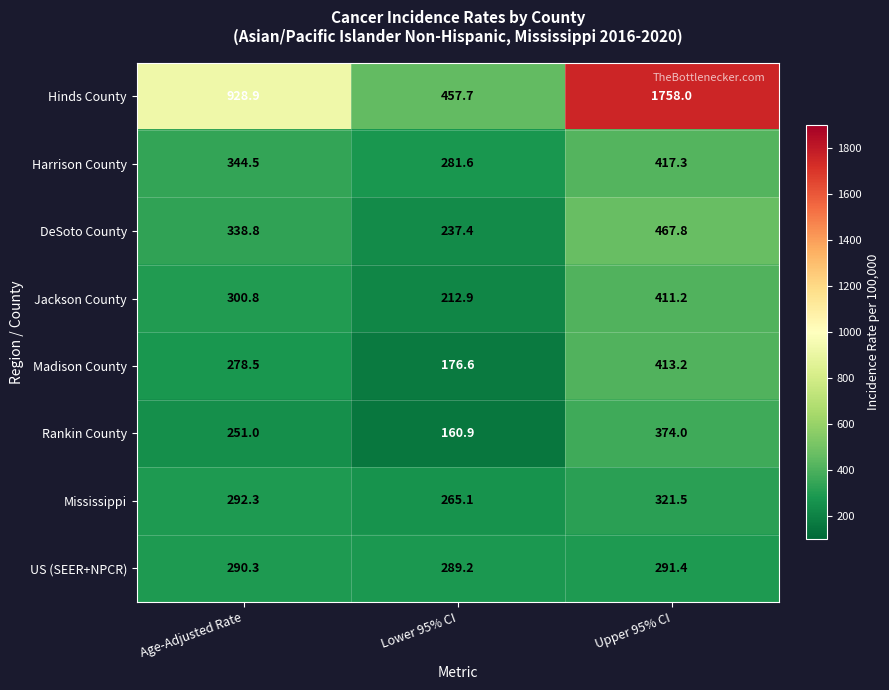

Which label corresponds to the smallest value in the chart?

Lower 95% CI